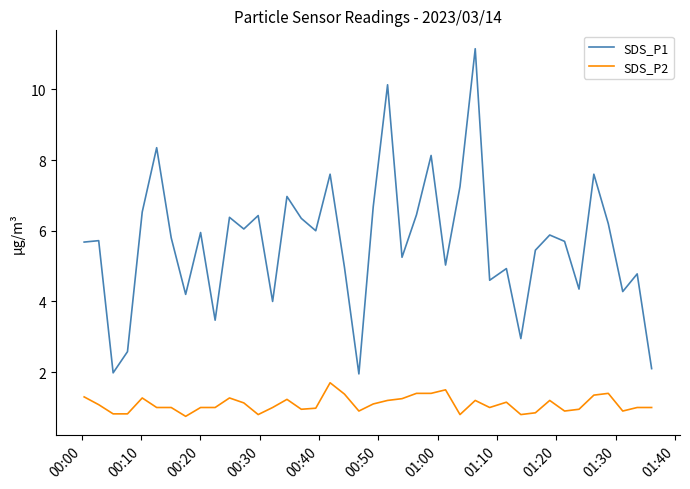

What is the maximum value for SDS_P1?

11.2